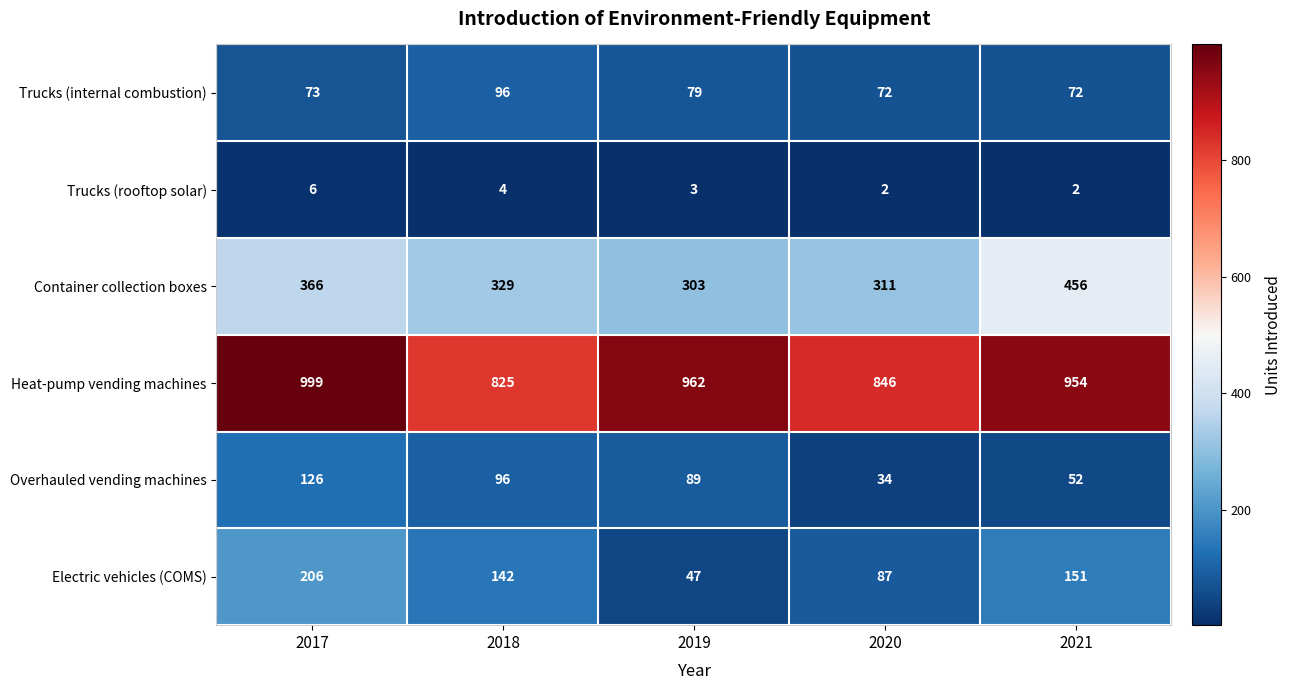

At how many categories does at least one series exceed 484?

5